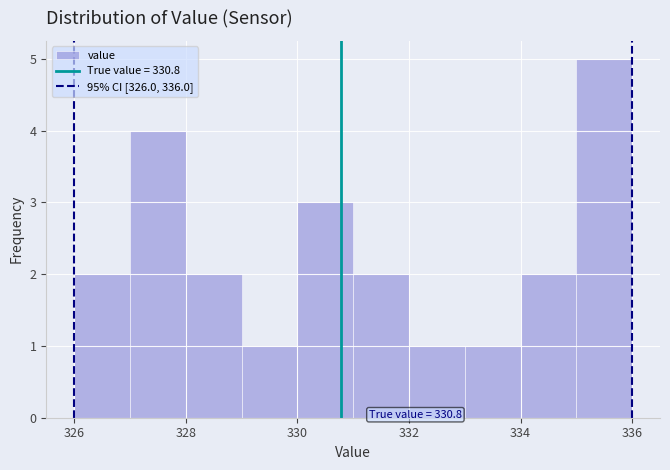

Over which range of the x-axis is the bar tallest?

335 to 336